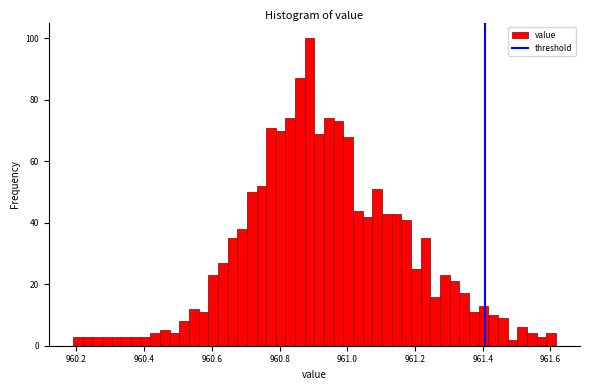

Read against the x-axis, roughly where is the centre of the tallest bar?

960.88